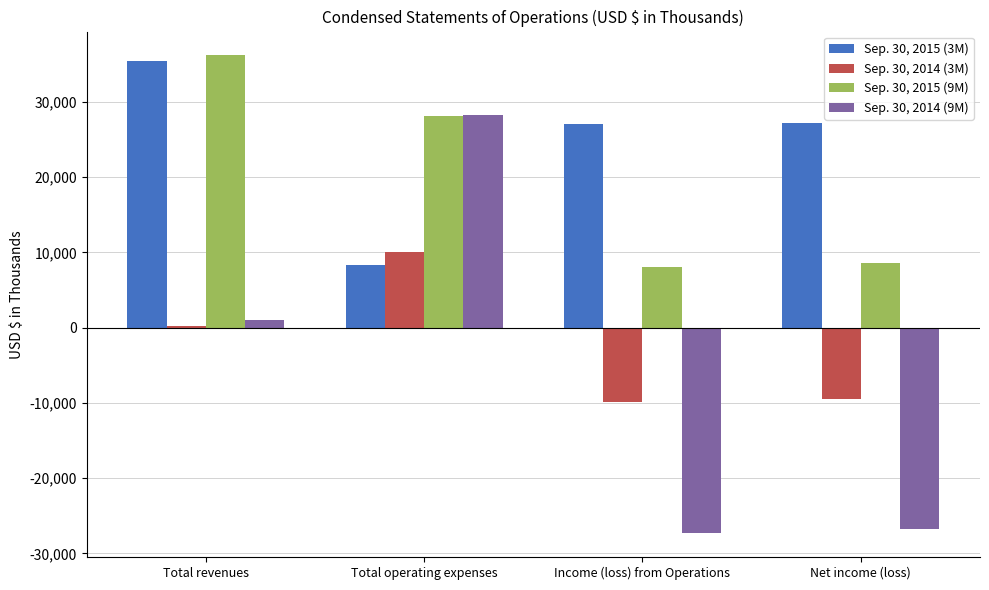

Is it true that Sep. 30, 2015 (3M) equals 13939 at Income (loss) from Operations?

False